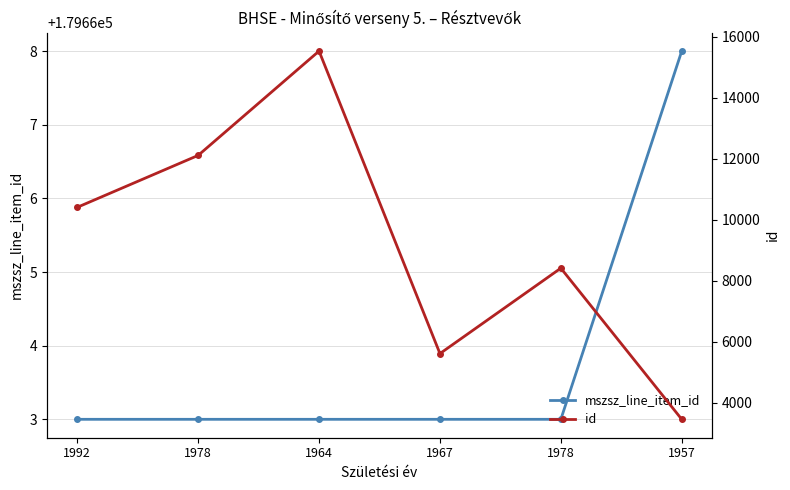

Where is the first local minimum for id?

1967